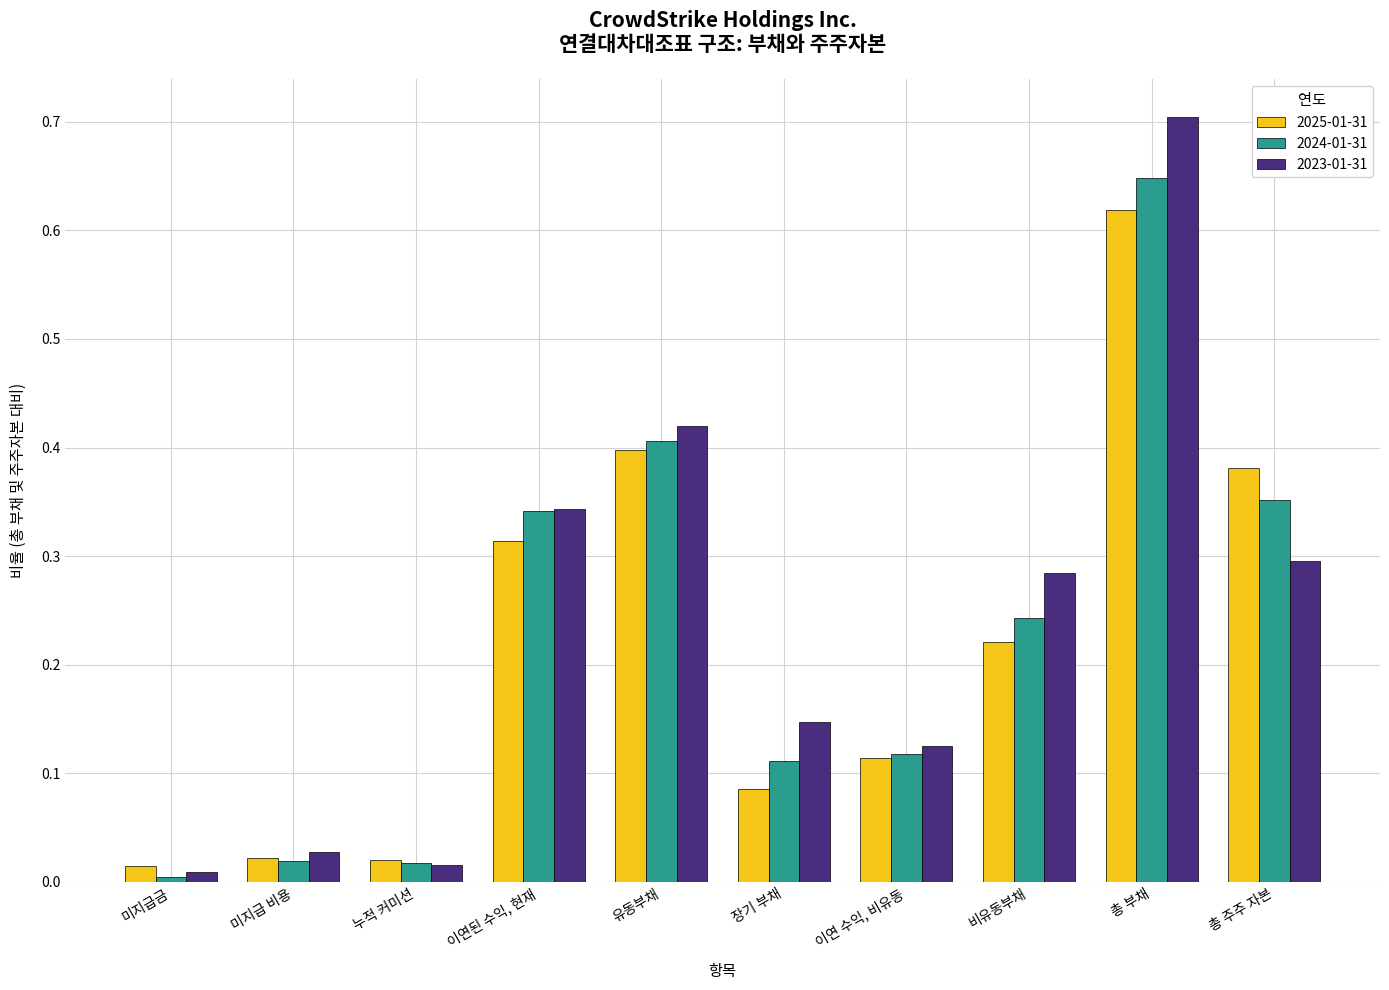

Is it true that 2025-01-31 equals 0.2 at 총 주주 자본?

False